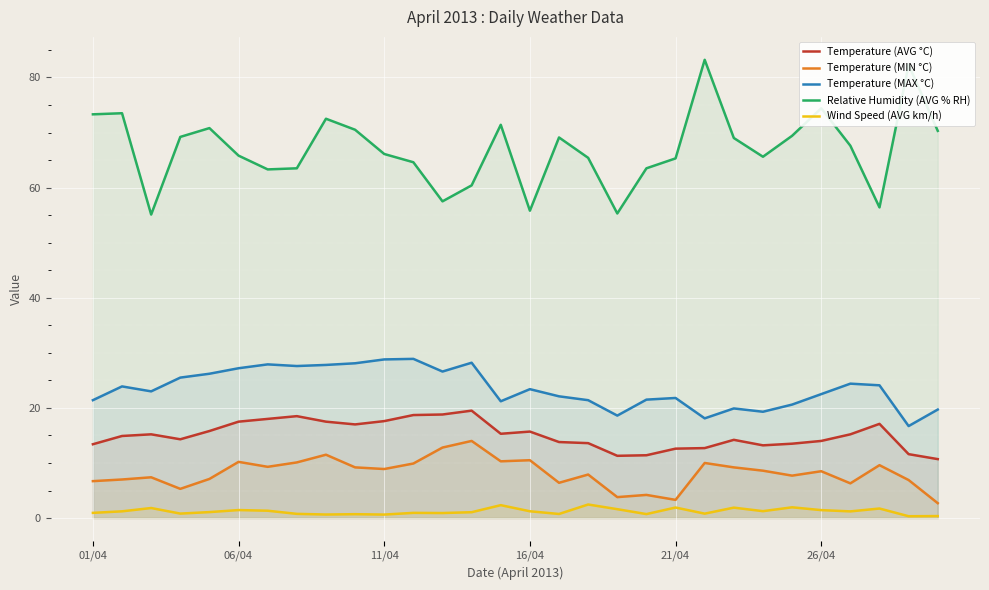

True or false: Wind Speed (AVG km/h) and Temperature (AVG °C) cross at least once.

False